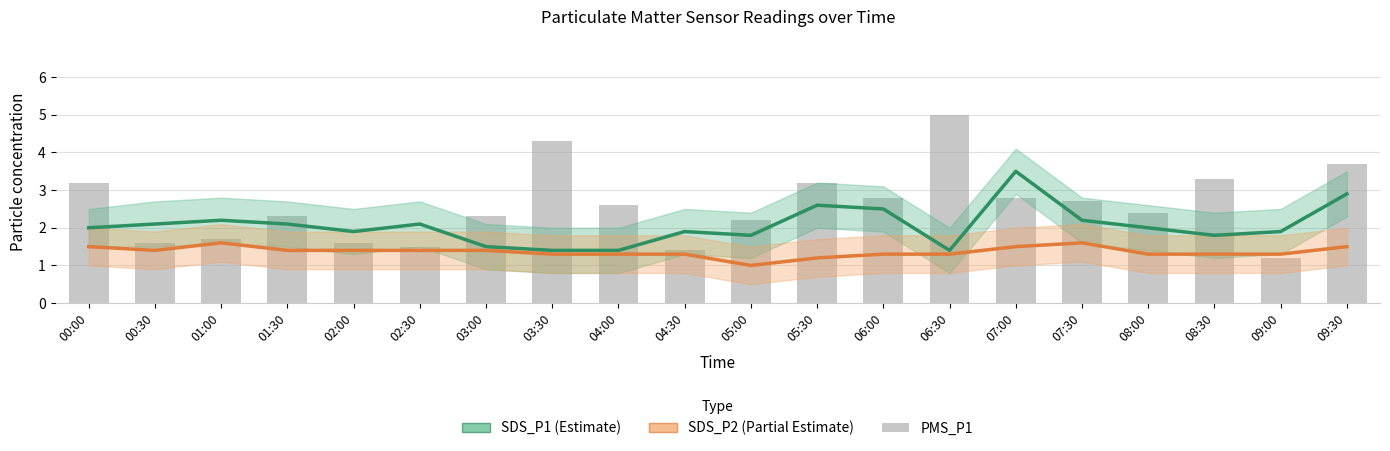

At which label is SDS_P2 (Partial Estimate) closest to 1?

05:00